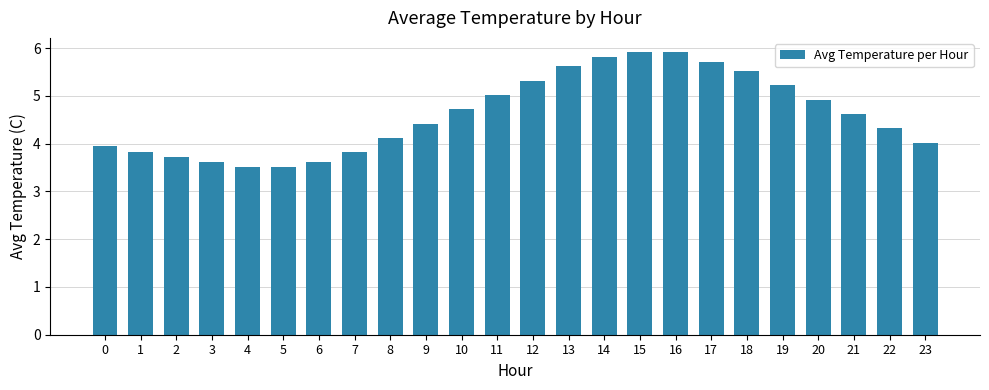

Where does the data first go above 4?

8